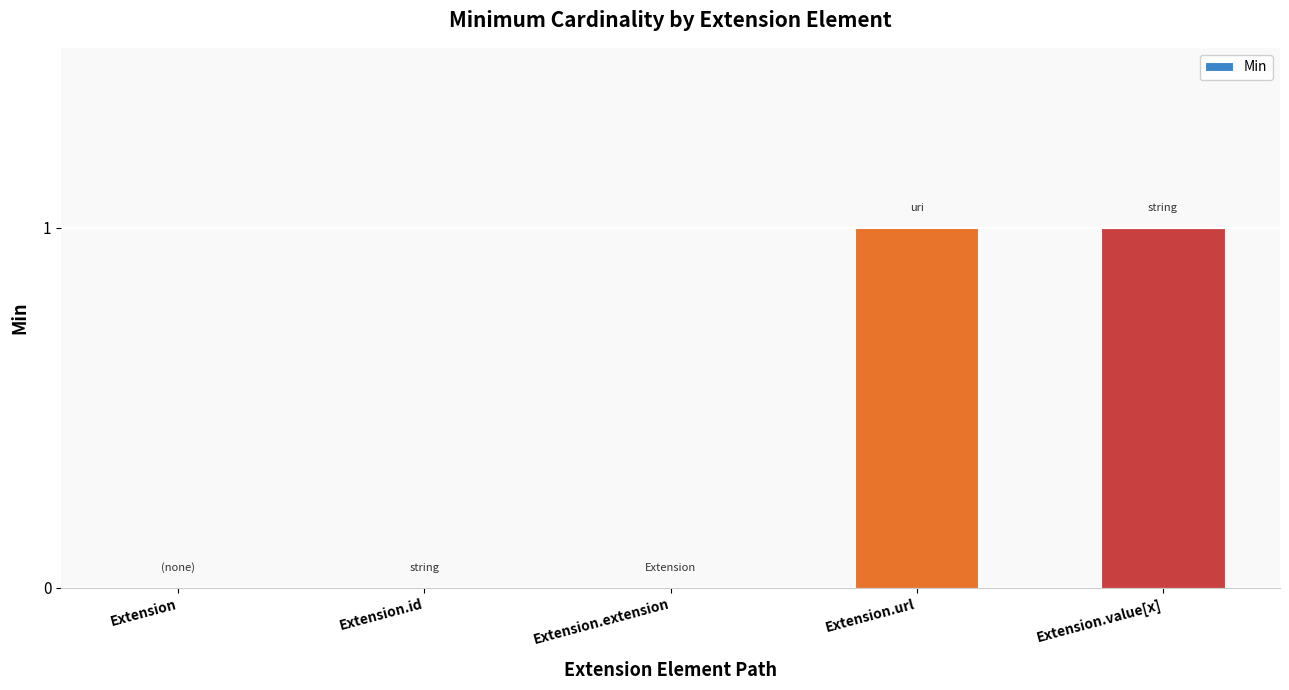

What is the sum of all values?

2